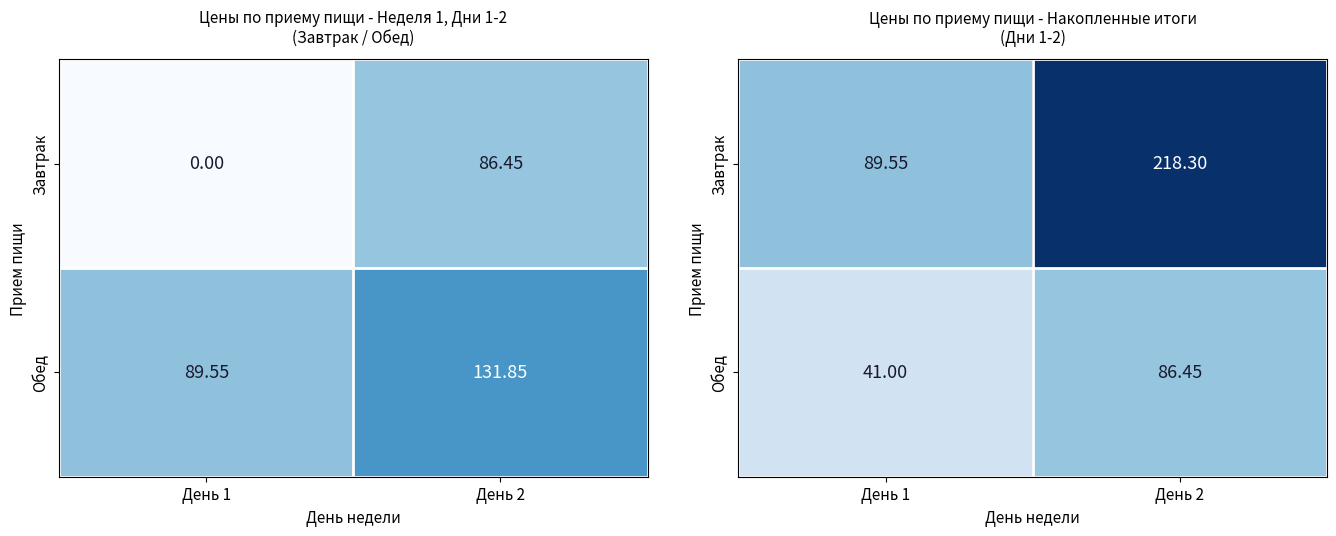

At which category is the sum across all series the highest?

День 2